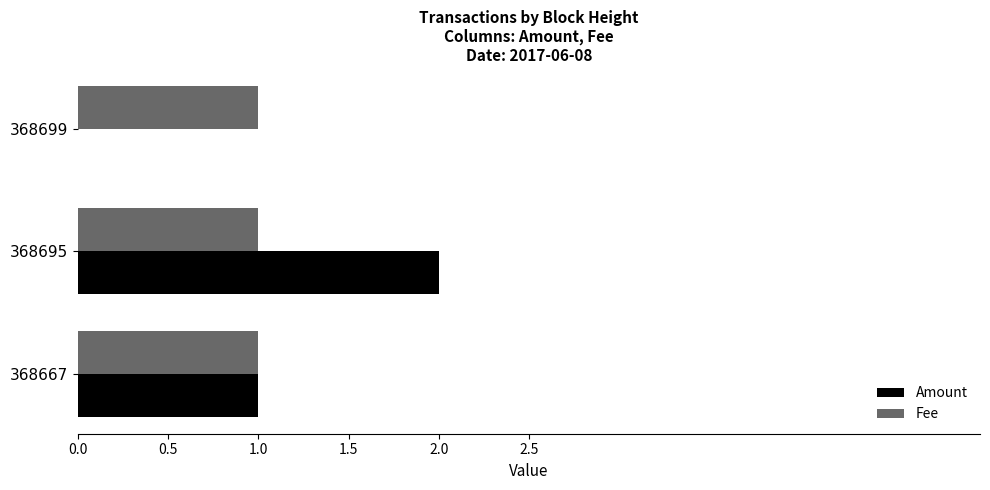

Between 368699 and 368695, which series saw the biggest shift?

Amount